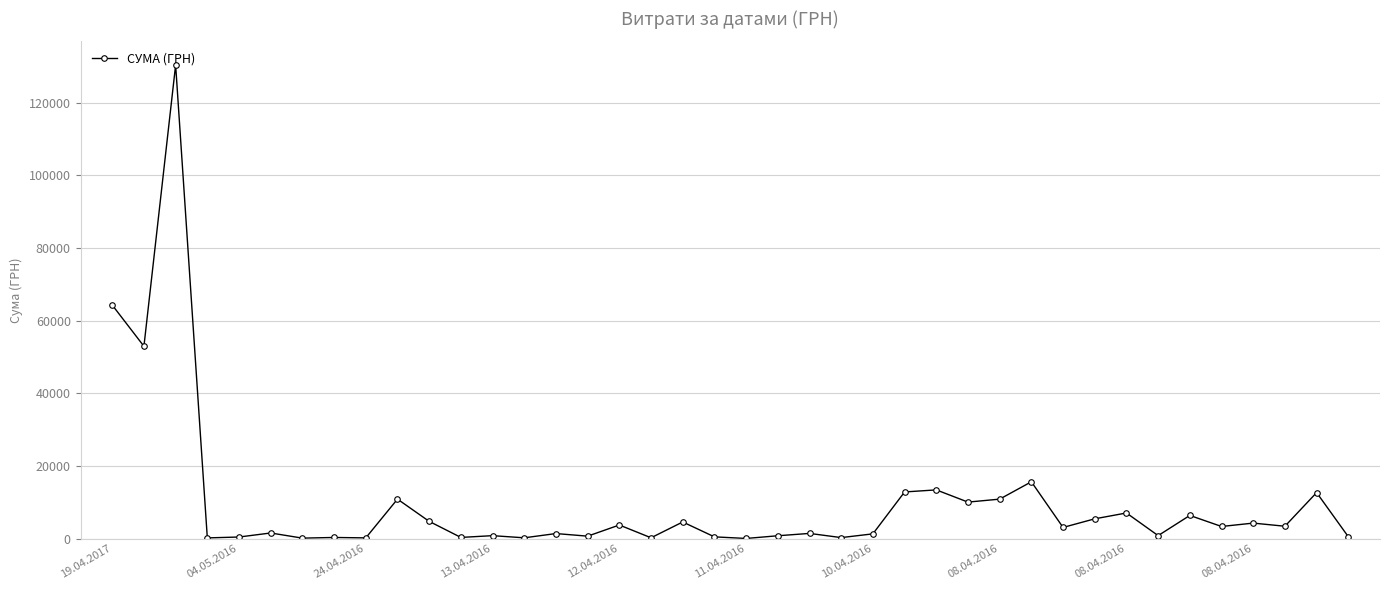

Is this an area chart (filled region under the line)?

No